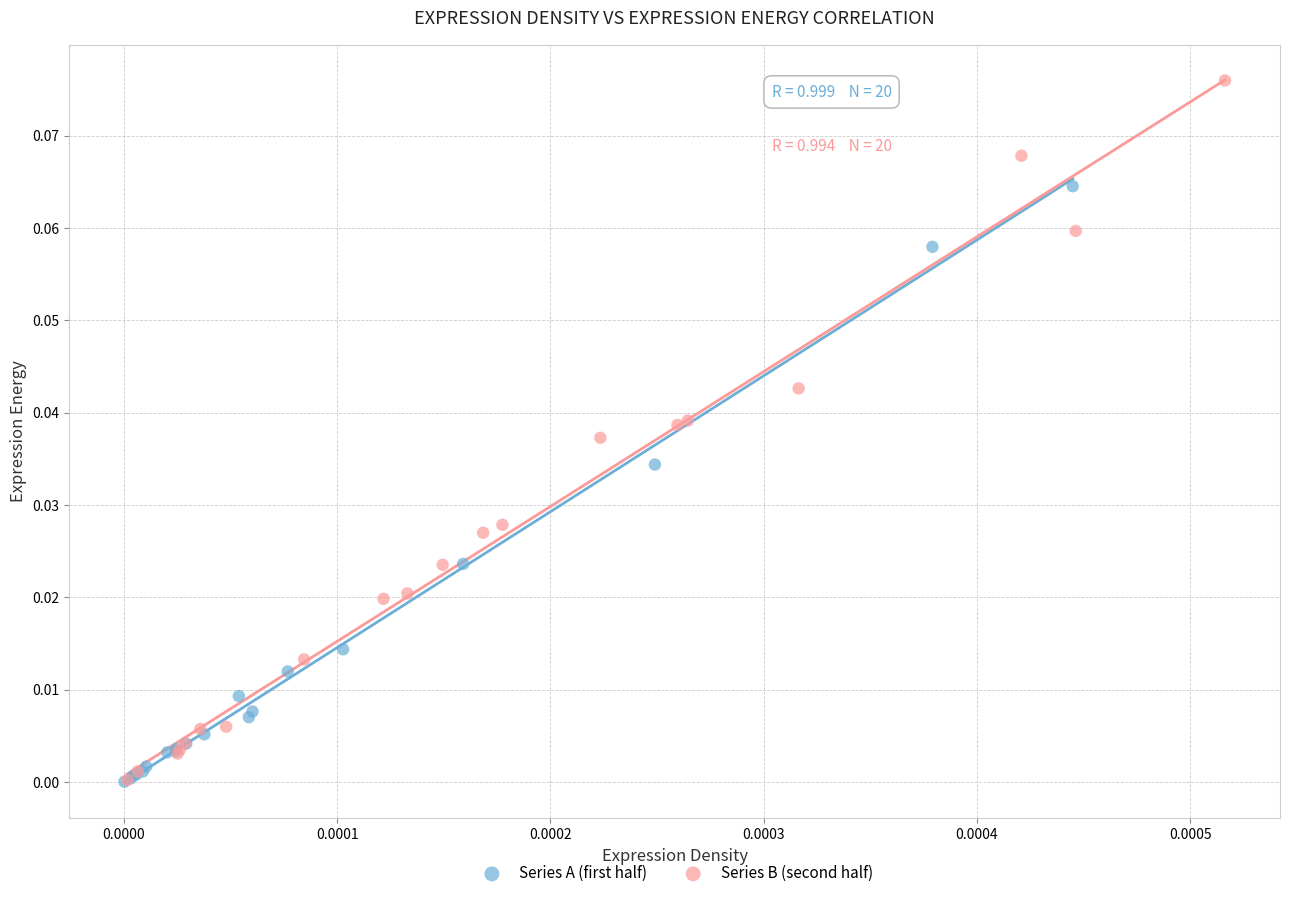

Which series has the largest Y range (max minus min)?

Series B (second half)